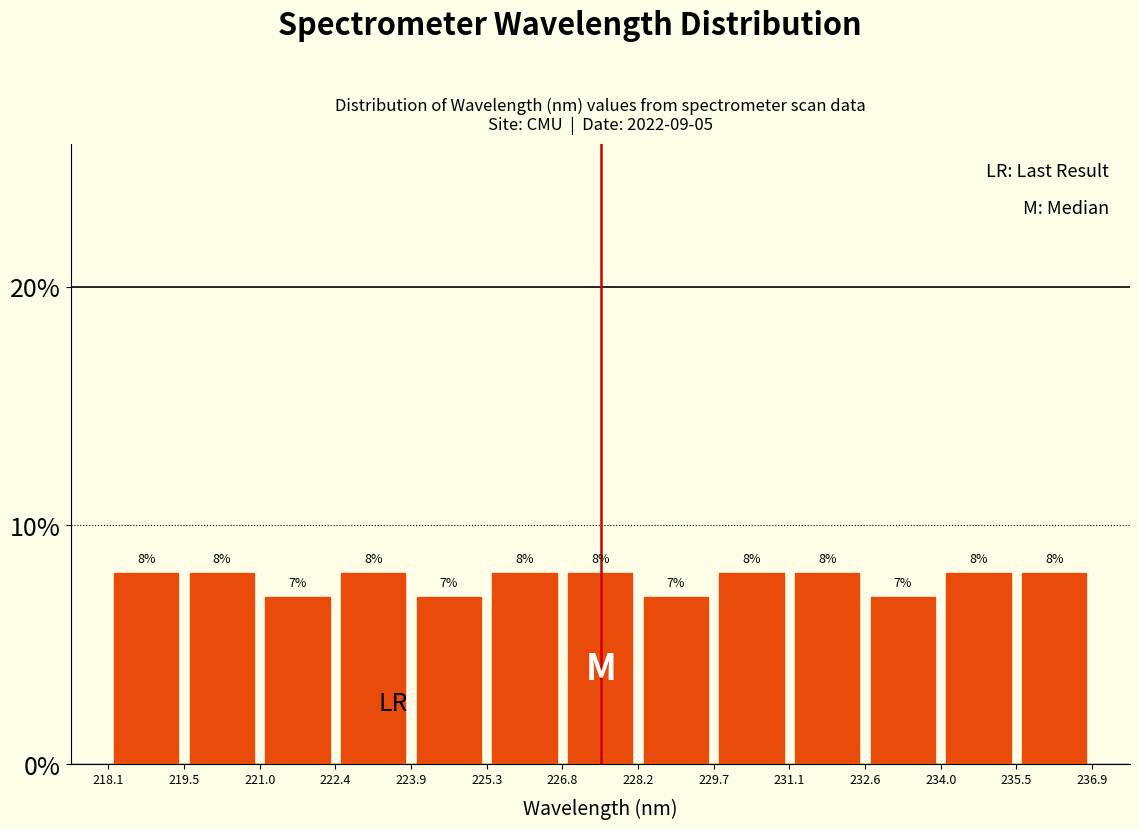

What is the height of the bar covering 225.3 to 226.8 on the x-axis?

8